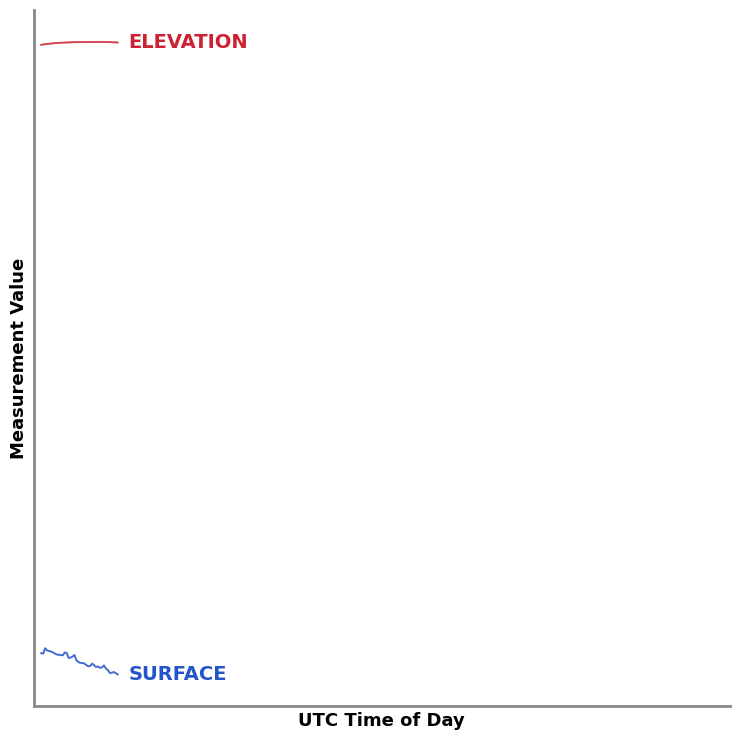

Does the chart have visible grid lines?

No